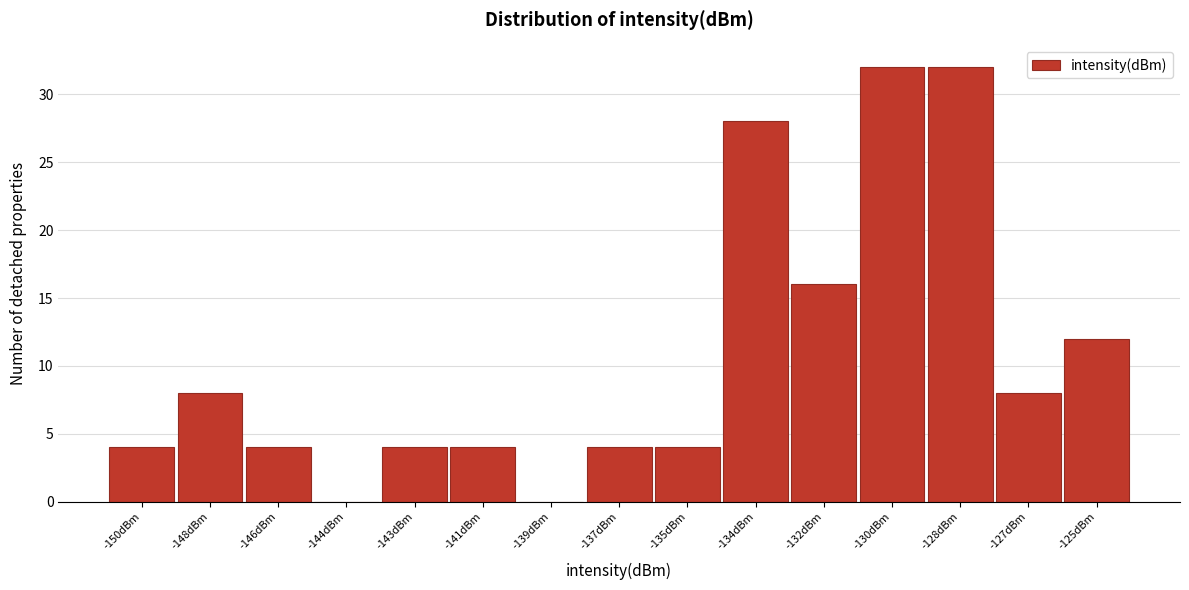

Reading left to right, extract all data points from this chart.

-150dBm=4	-148dBm=8	-146dBm=4	-144dBm=0	-143dBm=4	-141dBm=4	-139dBm=0	-137dBm=4	-135dBm=4	-134dBm=28	-132dBm=16	-130dBm=32	-128dBm=32	-127dBm=8	-125dBm=12